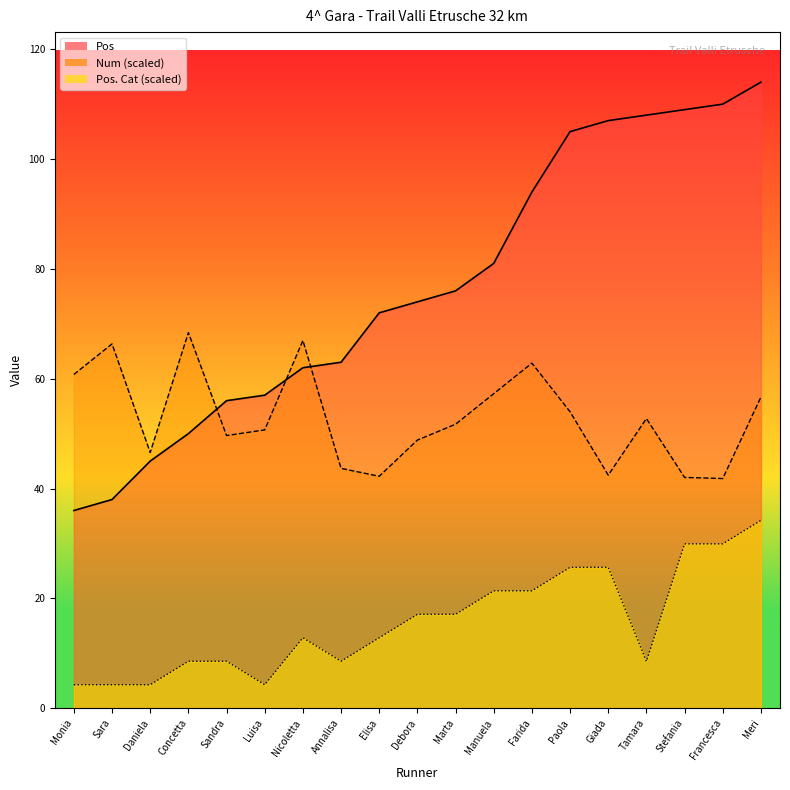

What is the value of the Pos_Cat point at the 2nd from the left?

4.3